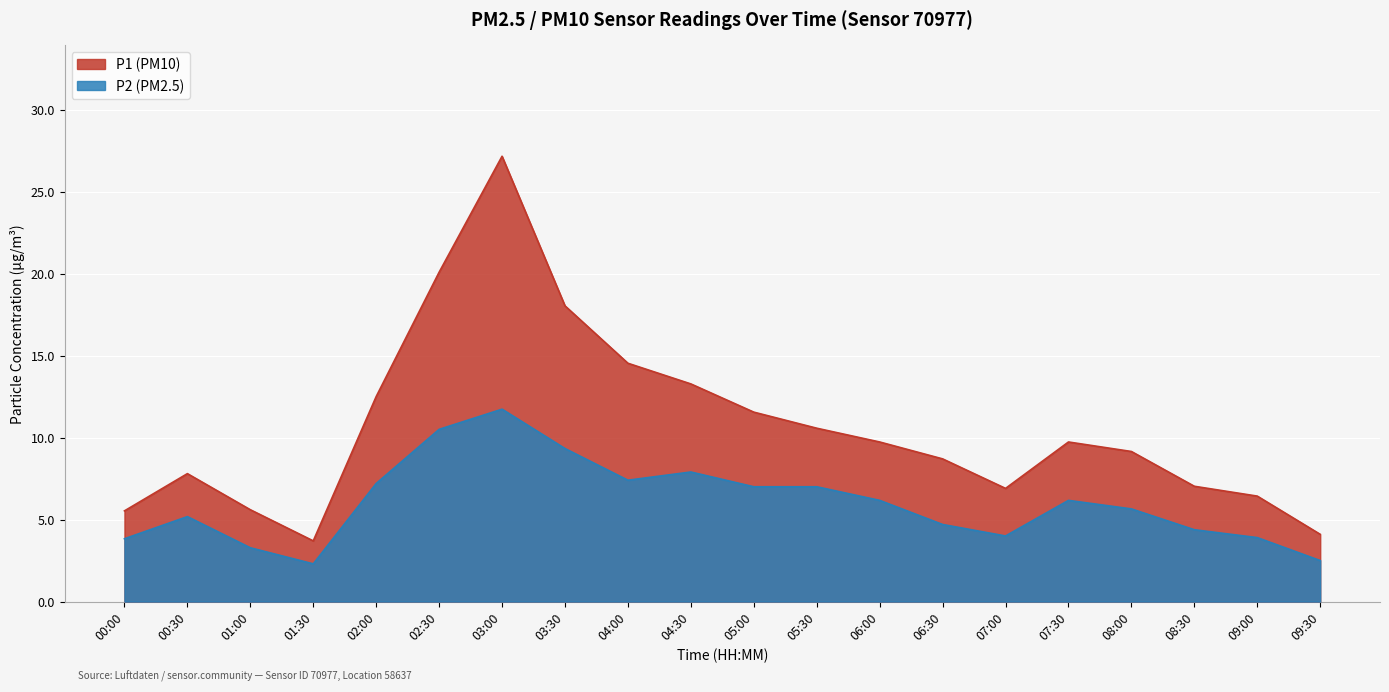

Rank the categories by P1 value from lowest to highest.

01:30, 09:30, 00:00, 01:00, 09:00, 07:00, 08:30, 00:30, 06:30, 08:00, 06:00, 07:30, 05:30, 05:00, 02:00, 04:30, 04:00, 03:30, 02:30, 03:00